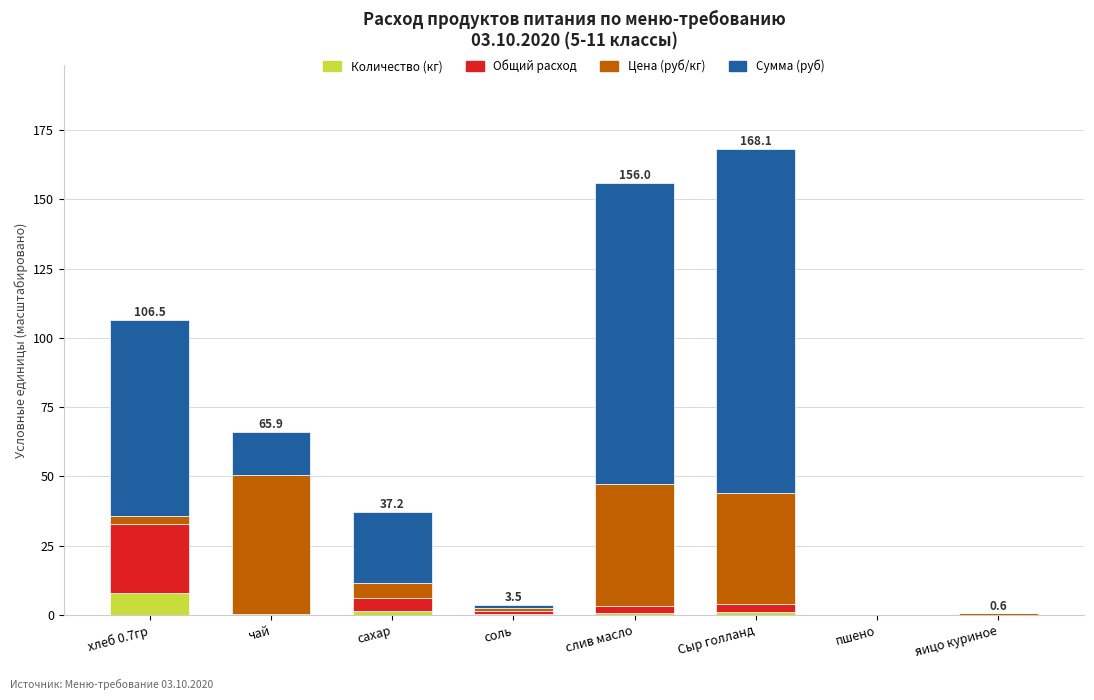

What is the sum of all Количество (кг) values?

11.7